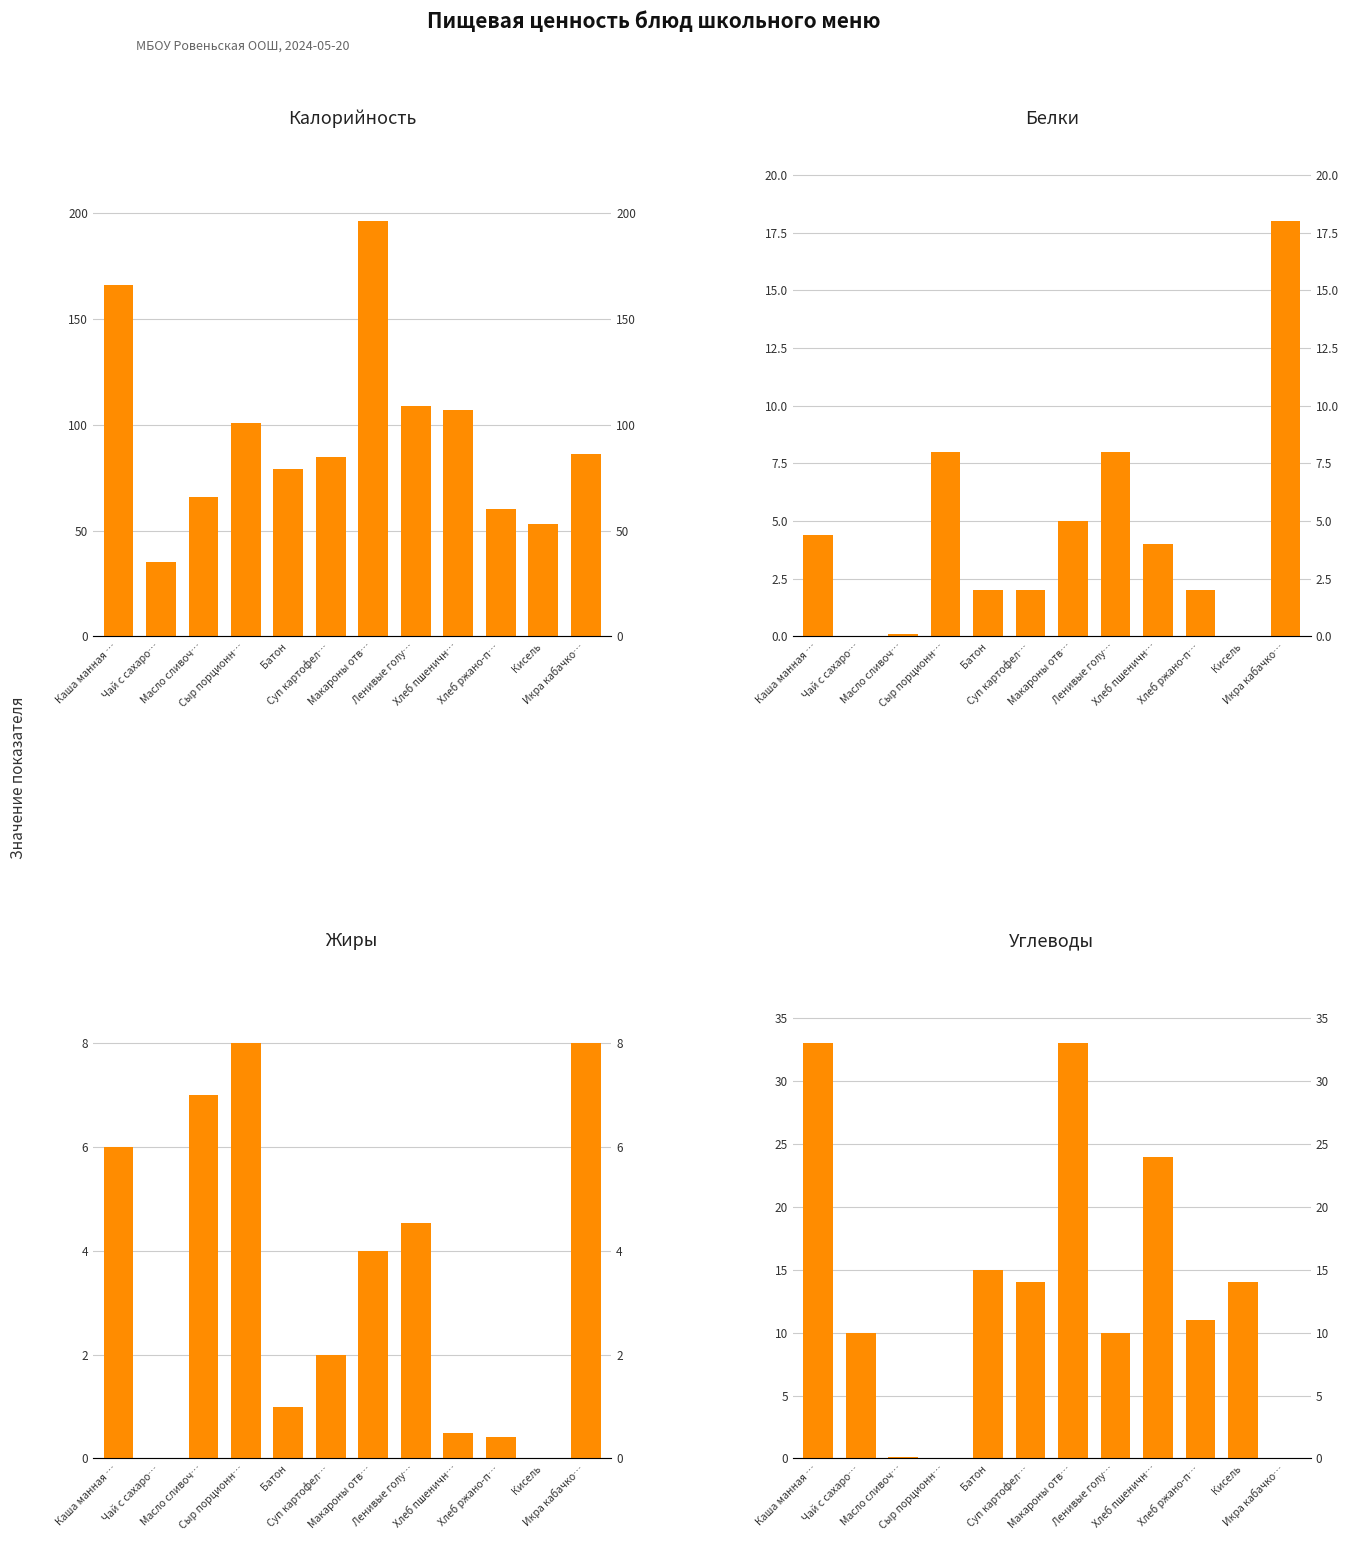

What is the difference between the Углеводы values at Хлеб ржано-п… and Хлеб пшеничн…?

13.0